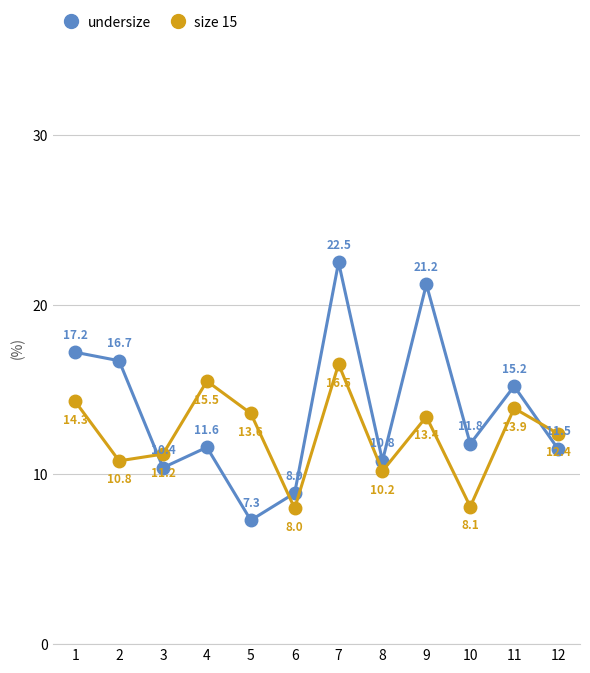

Reading left to right, what are all the values shown in this chart?

undersize: 1=17.2	2=16.7	3=10.4	4=11.6	5=7.3	6=8.9	7=22.5	8=10.8	9=21.2	10=11.8	11=15.2	12=11.5
size 15: 1=14.3	2=10.8	3=11.2	4=15.5	5=13.6	6=8.0	7=16.5	8=10.2	9=13.4	10=8.1	11=13.9	12=12.4